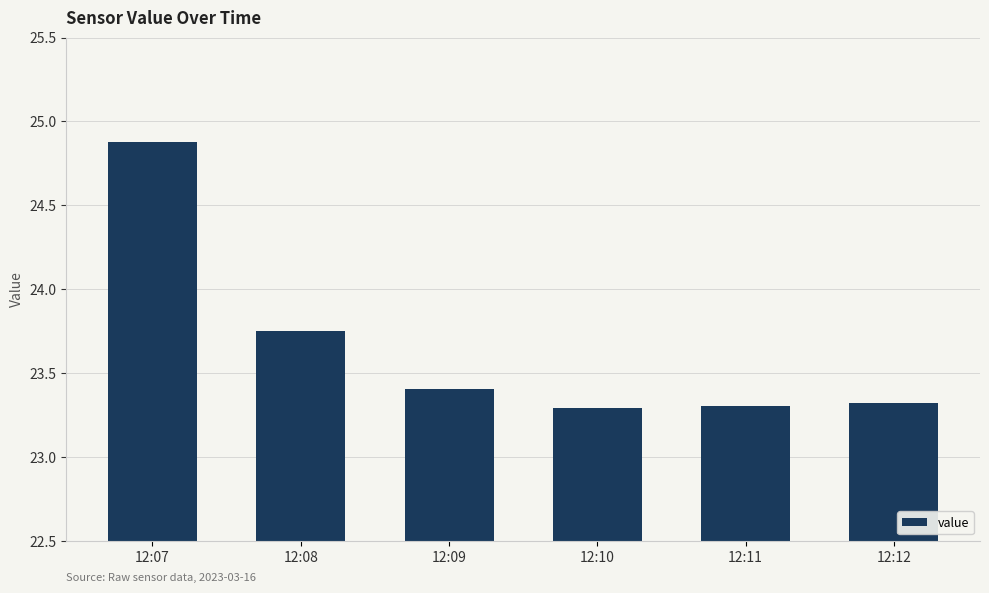

What is the greatest value displayed?

24.9